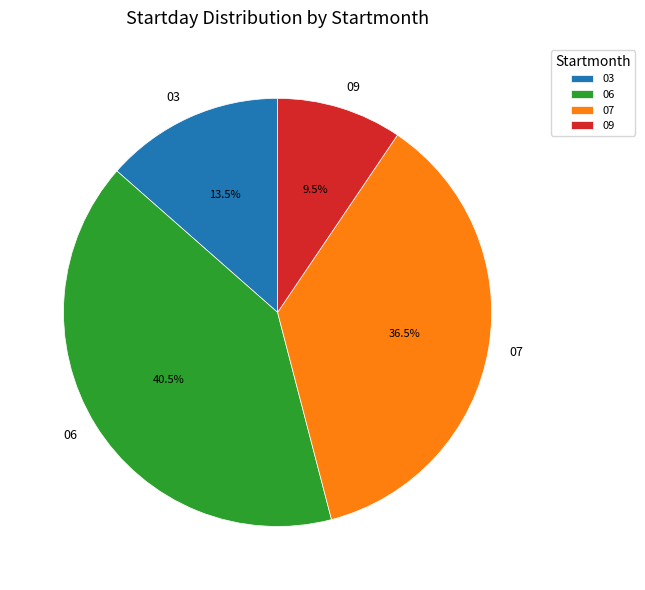

What is the smallest slice in the pie chart?

09